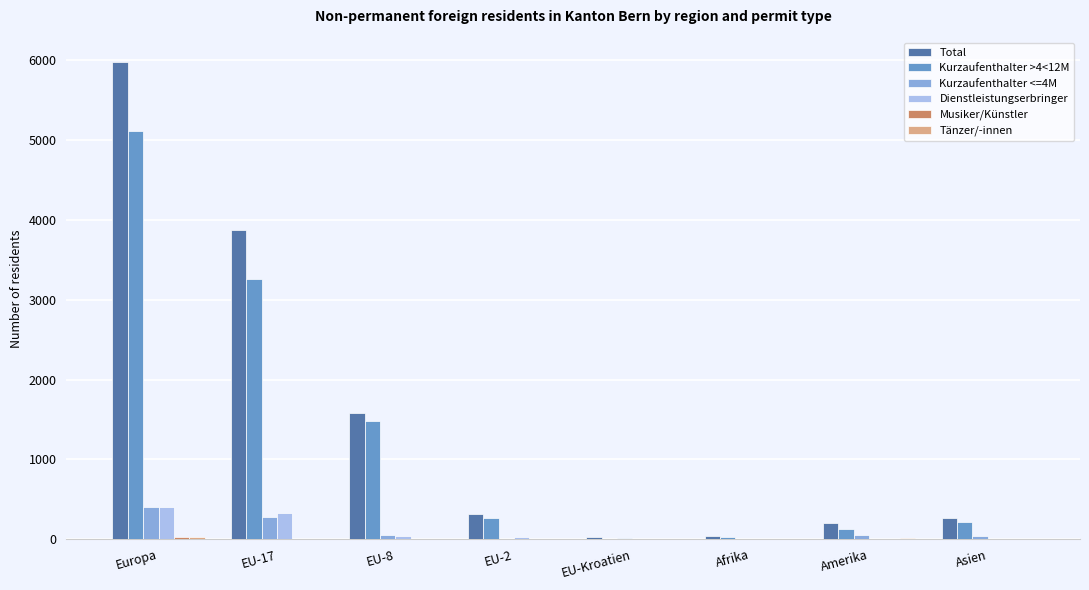

At which category does the chart reach its peak across all series?

Europa